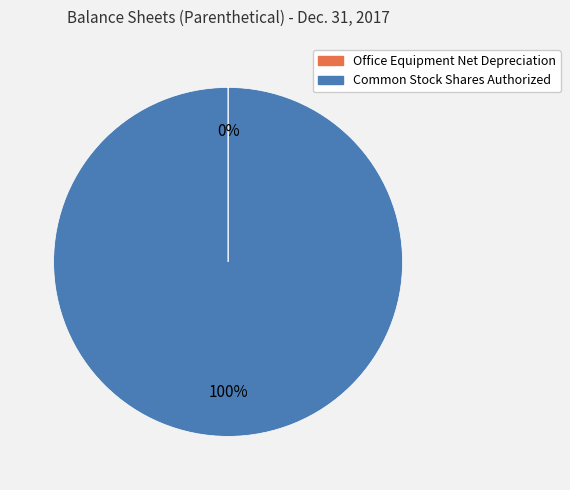

To the nearest percent, what portion does Common Stock Shares Authorized represent?

100%